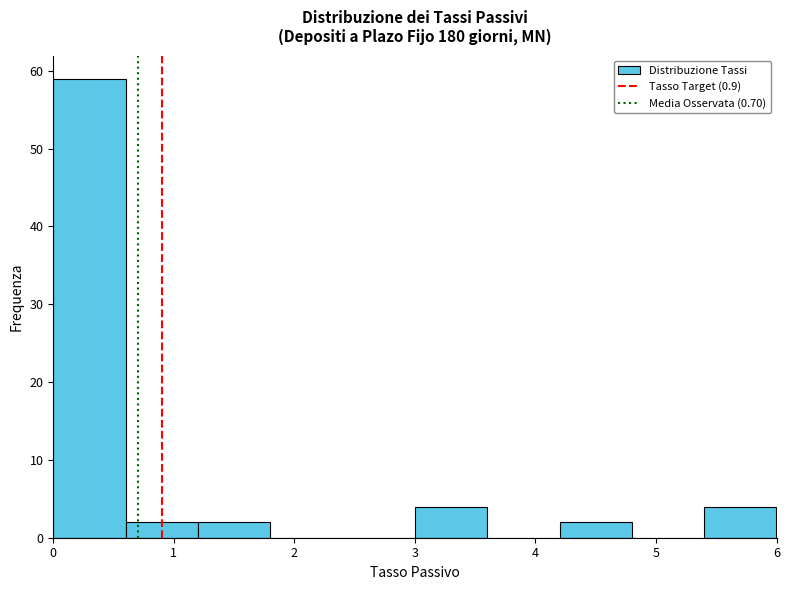

Reading left to right, list every bar in this chart as the range it spans on the x-axis followed by its height. The values are not printed on the chart, so give them approximately, as read against the axis.

0.0 to 0.6: 59
0.6 to 1.2: 2
1.2 to 1.8: 2
1.8 to 2.4: 0
2.4 to 3.0: 0
3.0 to 3.6: 4
3.6 to 4.2: 0
4.2 to 4.8: 2
4.8 to 5.4: 0
5.4 to 6.0: 4